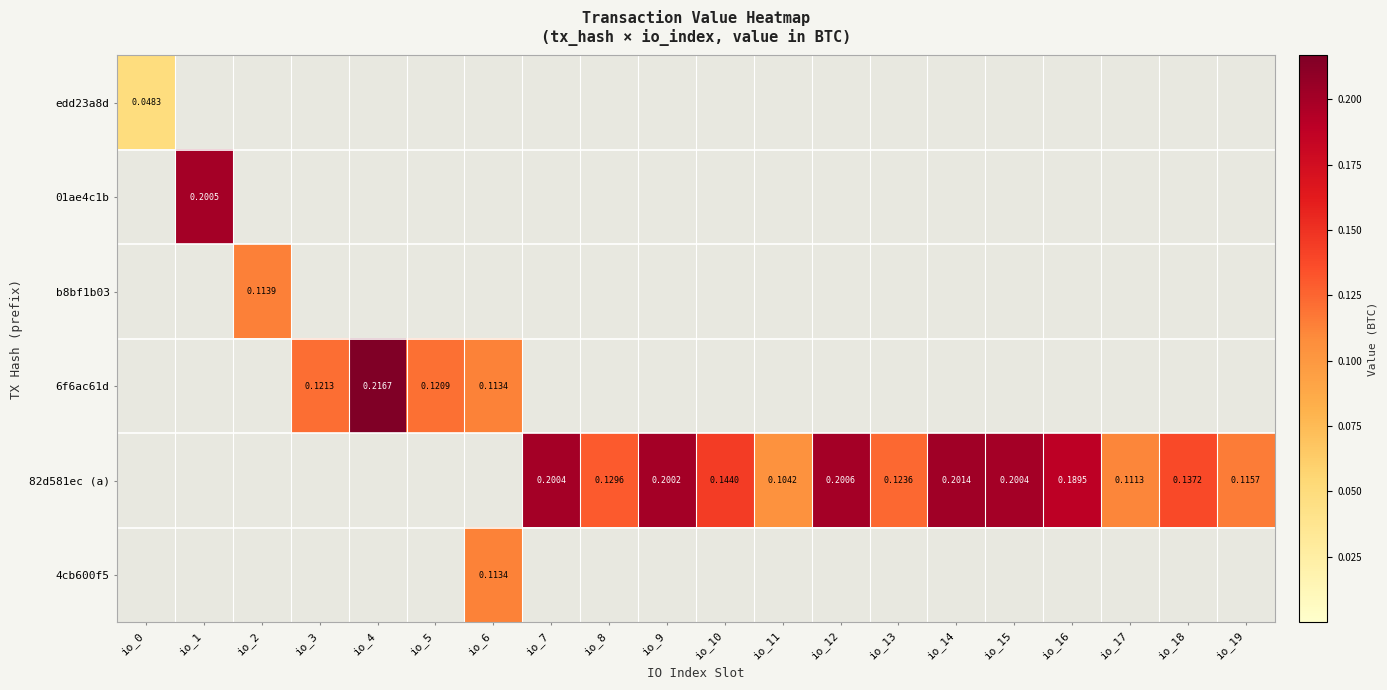

At how many categories does at least one series exceed 0?

20